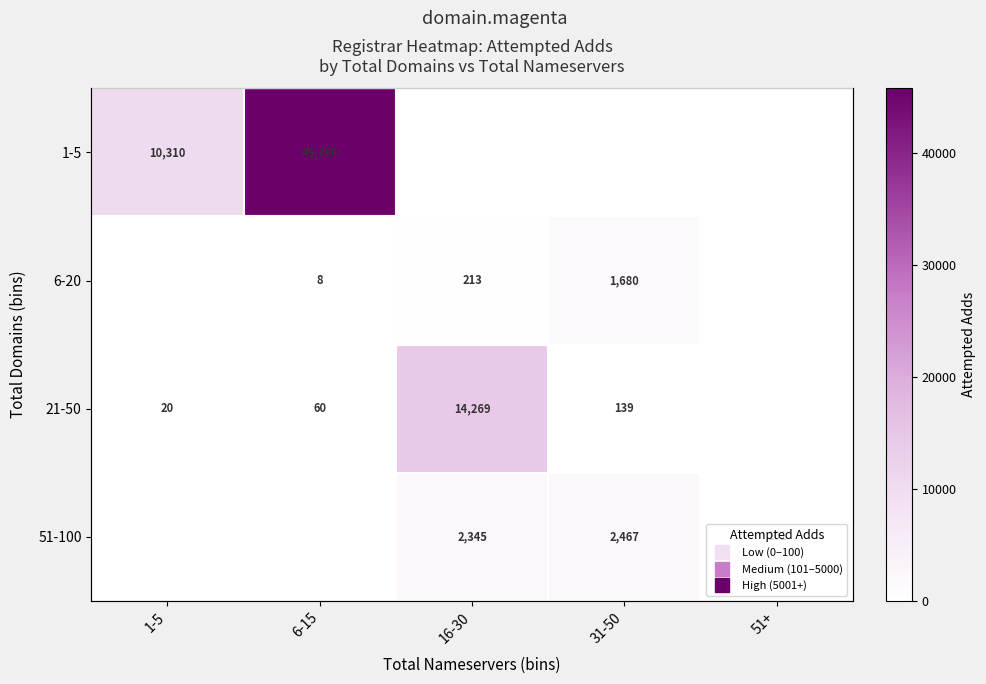

Which series has the largest range (max minus min)?

1-5